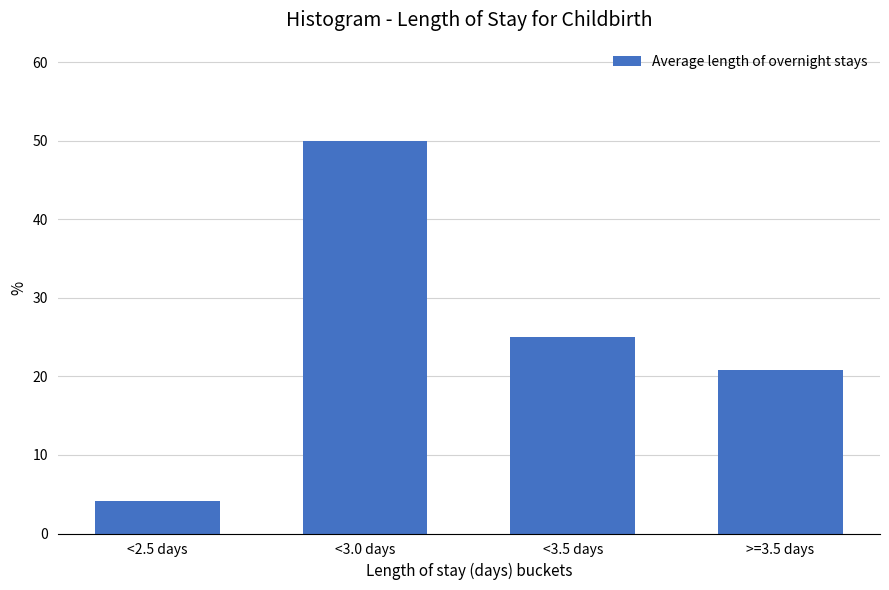

Reading left to right, what are all the values shown in this chart?

4.2	50.0	25.0	20.8